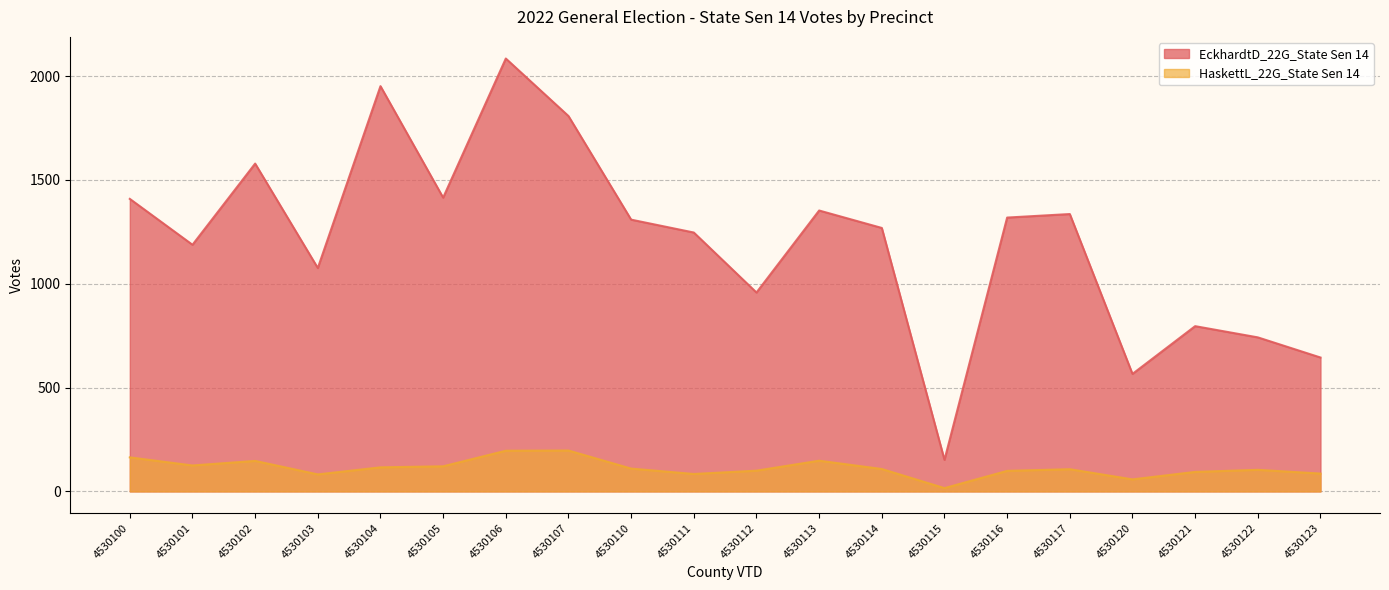

At which category does HaskettL_22G_State Sen 14 reach its first local valley?

4530101